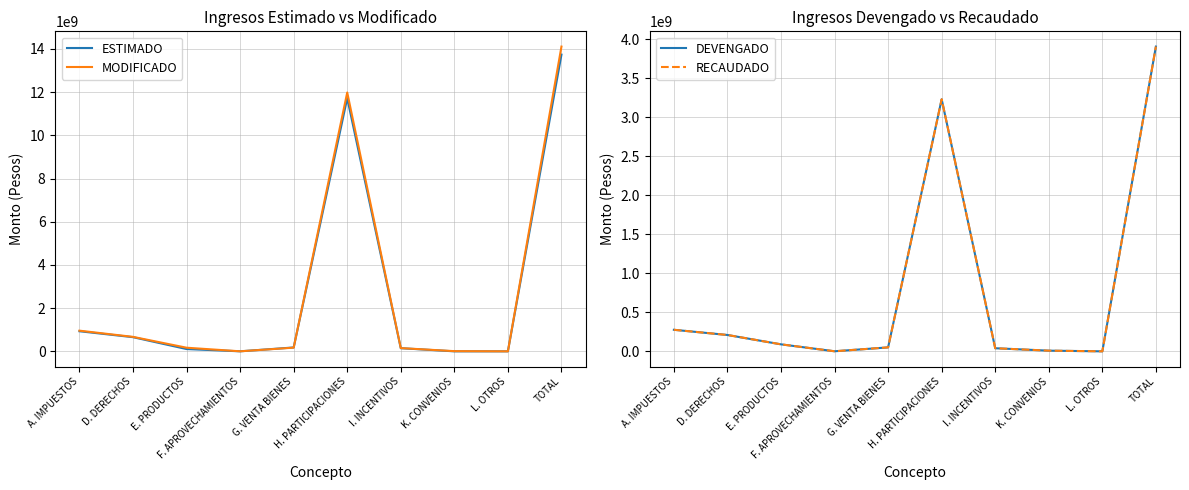

What position from the right is L. OTROS?

2